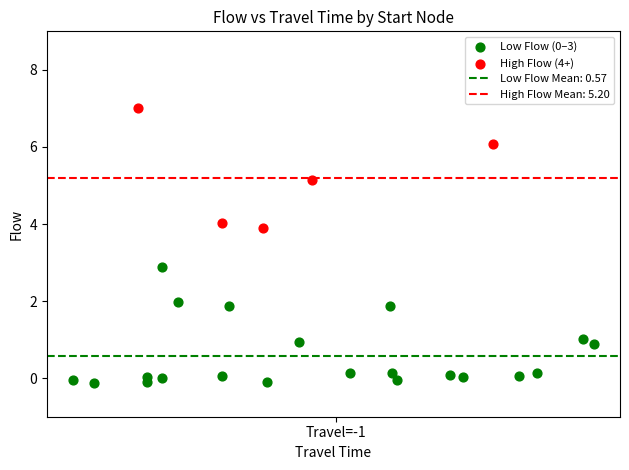

Which series contains the highest Y value?

High Flow (4+)